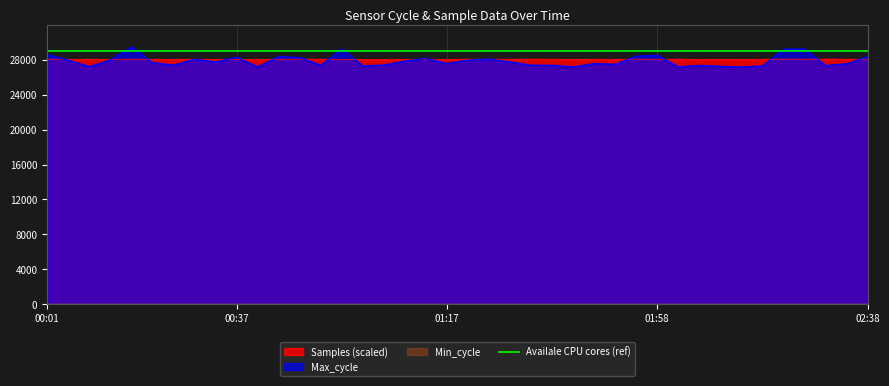

Does the chart display data point markers on the line(s)?

No